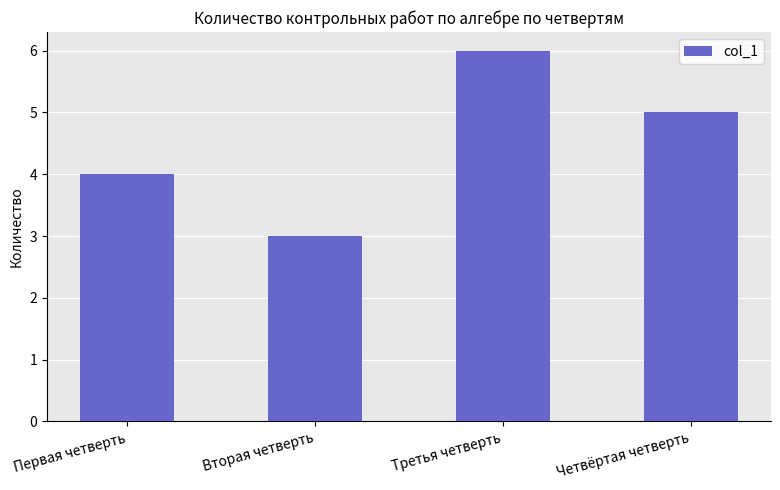

What is the difference between the maximum and minimum values?

3